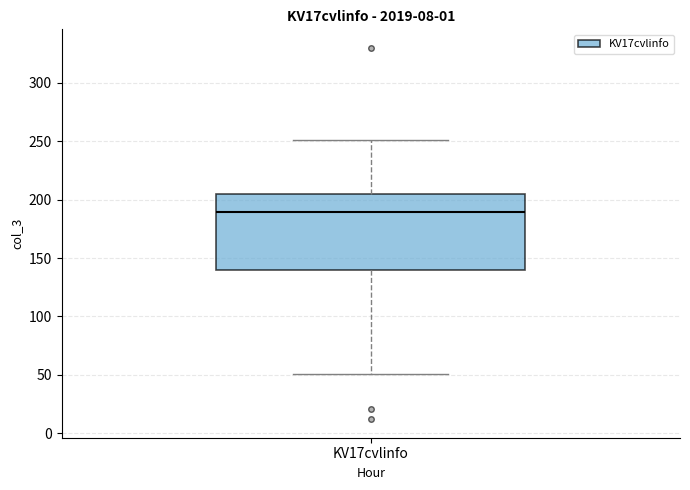

Transcribe this box plot: give where the median line is, the range the box spans, and where the two whiskers end, as read against the y-axis. The values are not printed on the chart, so give them approximately, as read against the axis.

median 190, box 140 to 205, whiskers 50 to 250